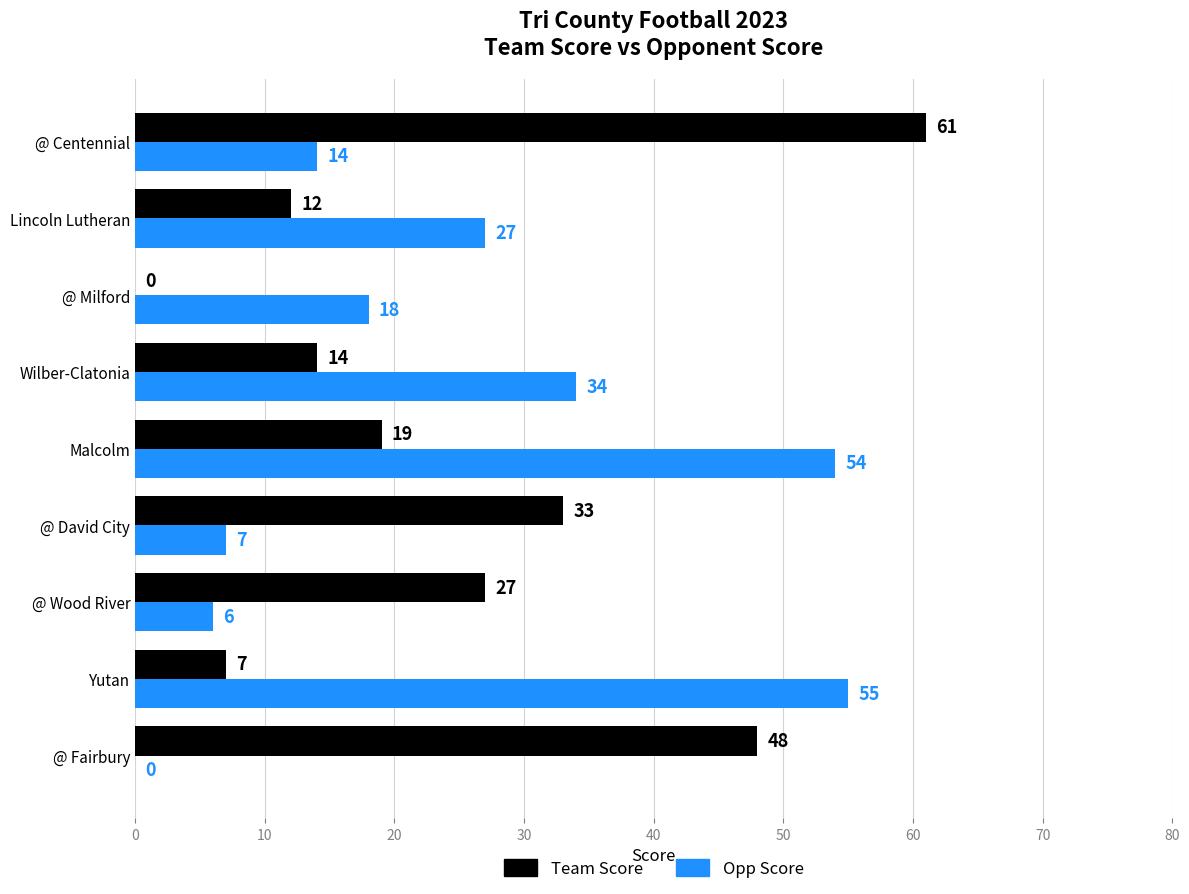

Is it true that Team Score equals 50 at @ David City?

False